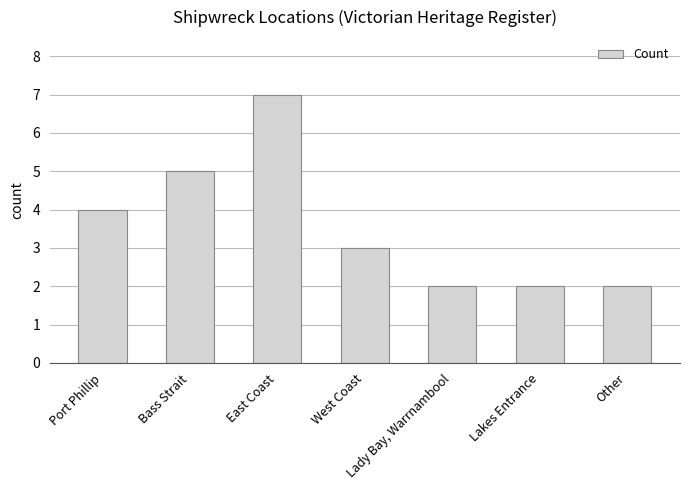

Which has a higher value, East Coast or West Coast?

East Coast